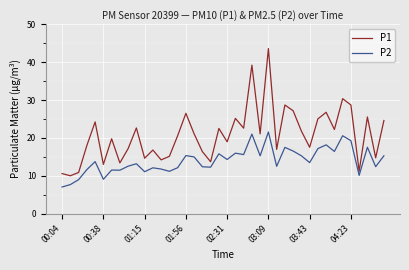

Rank the series by their maximum value, from highest to lowest.

P1, P2